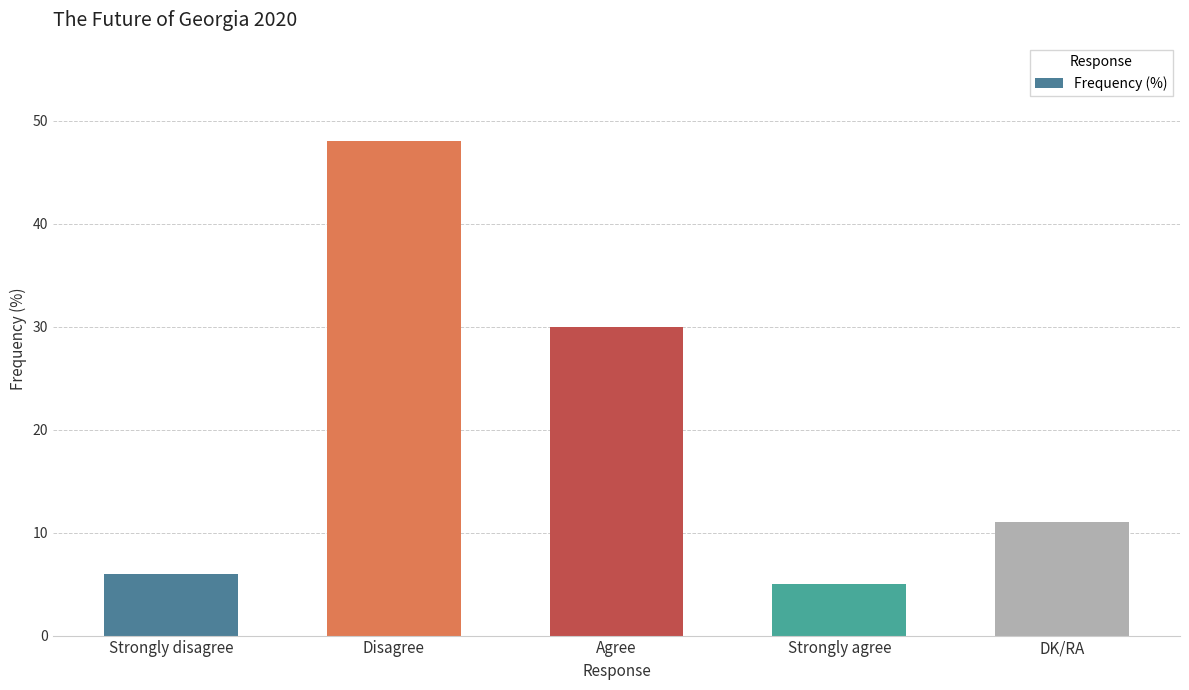

Are the bars horizontal?

No